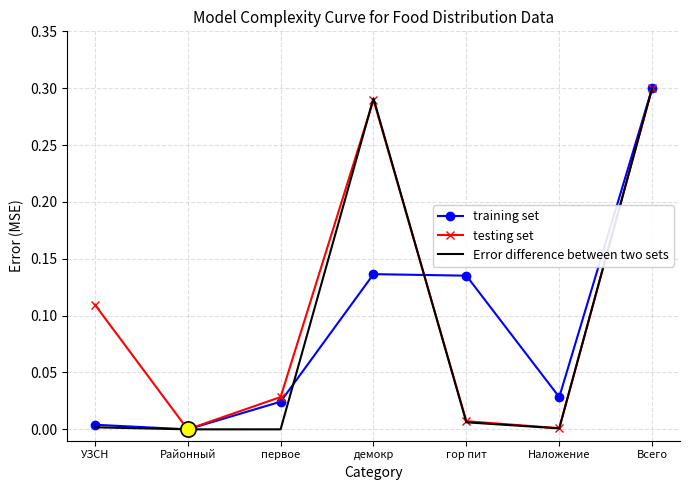

Is the value of training set at УЗСН greater than the value of testing set at Районный?

Yes